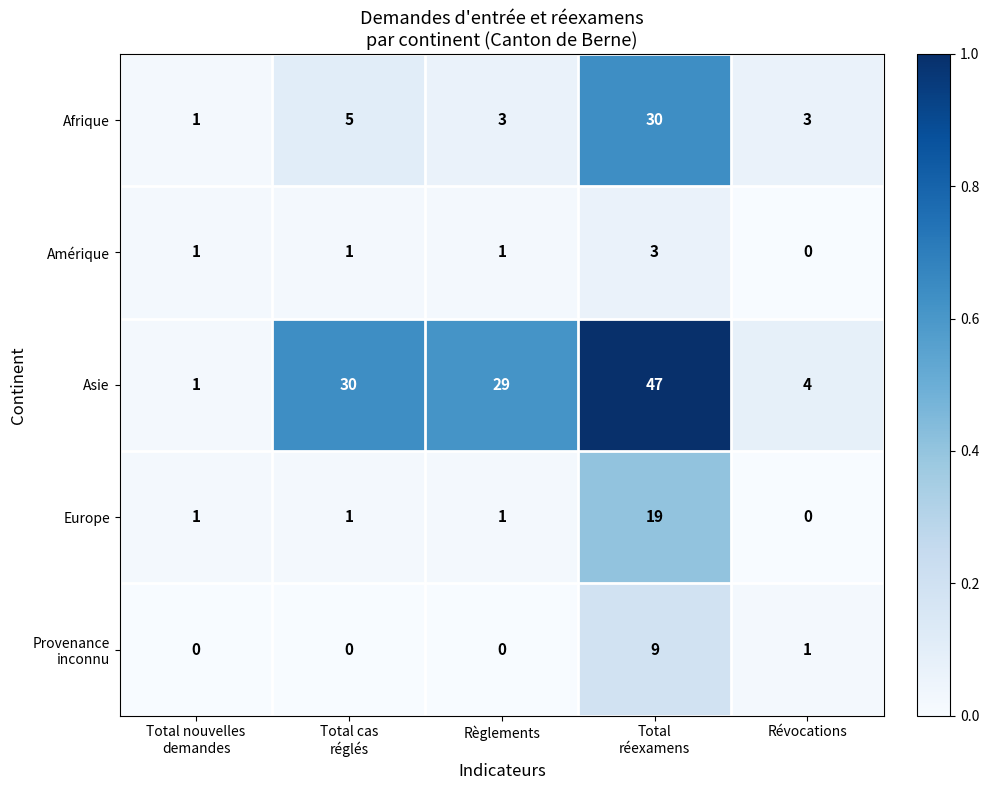

Is it true that Afrique equals 3 at Règlements?

True